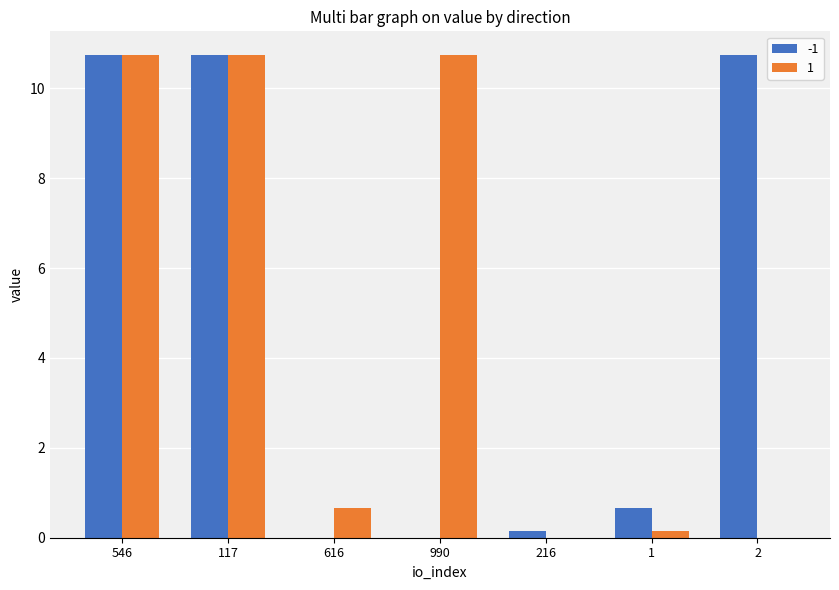

What is the sum of all 1 values?

33.0